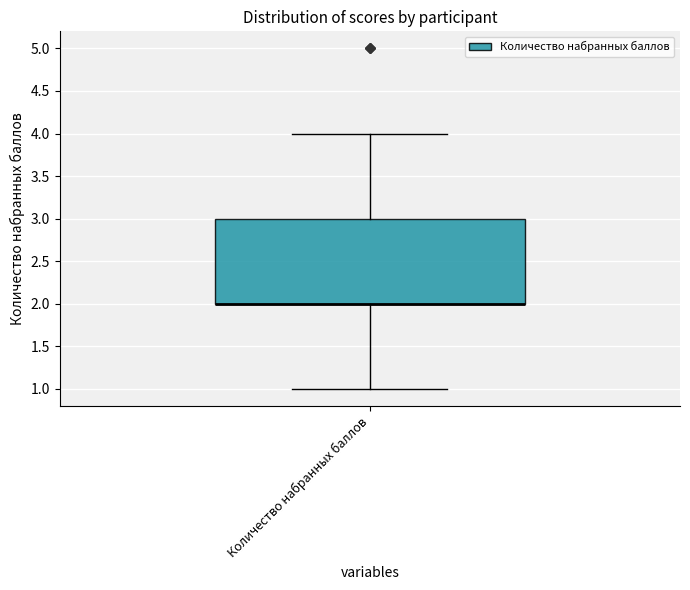

Transcribe this box plot: give where the median line is, the range the box spans, and where the two whiskers end, as read against the y-axis. The values are not printed on the chart, so give them approximately, as read against the axis.

median 2 (drawn on the box's lower edge), box 2 to 3, whiskers 1 to 4